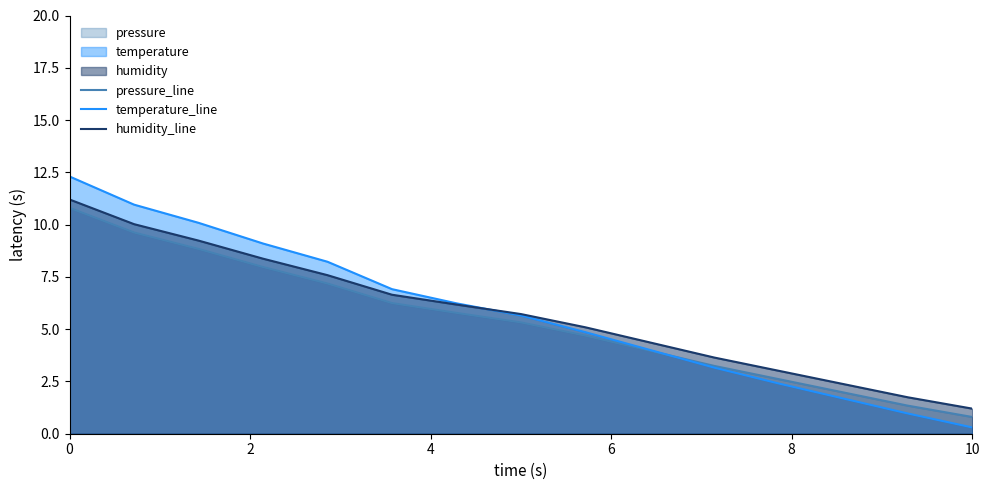

At how many categories does at least one series exceed 11?

1